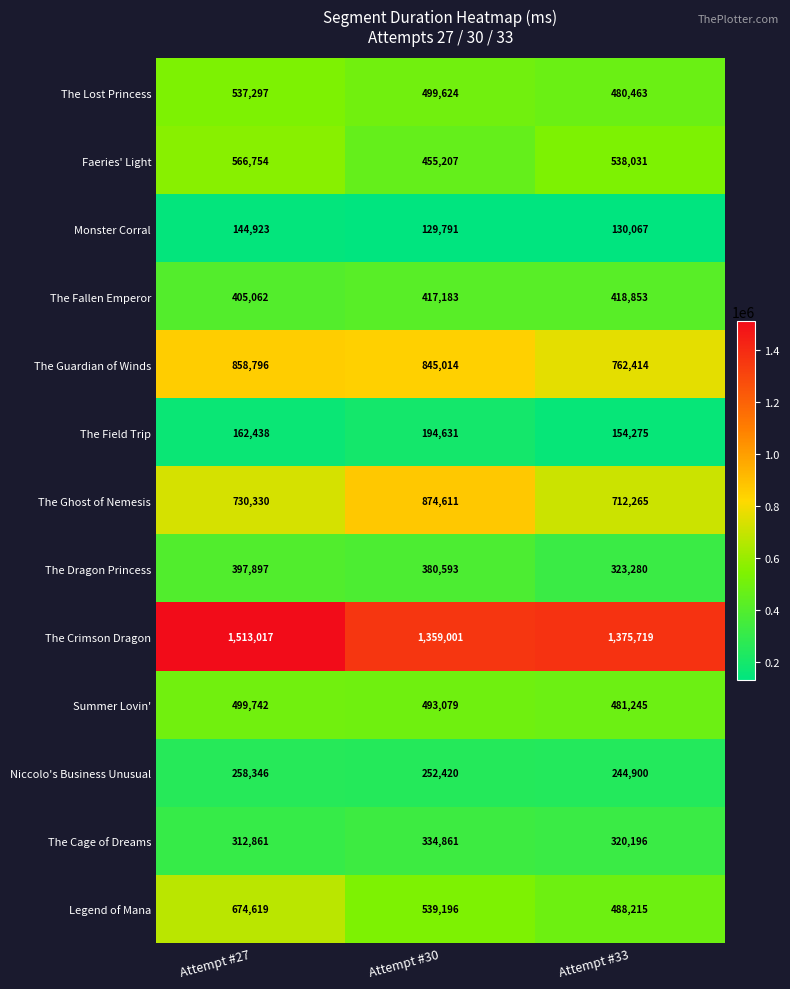

The value of Legend of Mana at Attempt #33 is 848215. True or false?

False